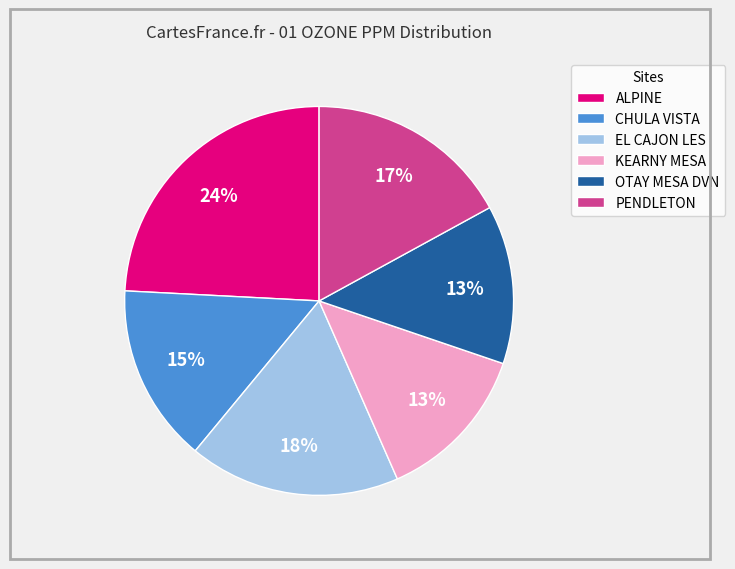

What is the largest slice in the pie chart?

ALPINE